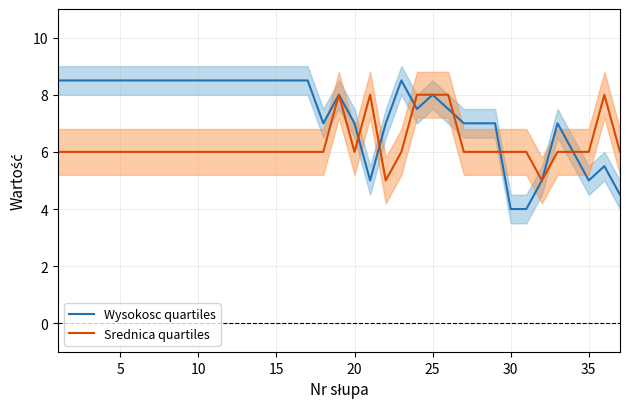

True or false: Wysokosc quartiles and Srednica quartiles intersect in this chart.

True